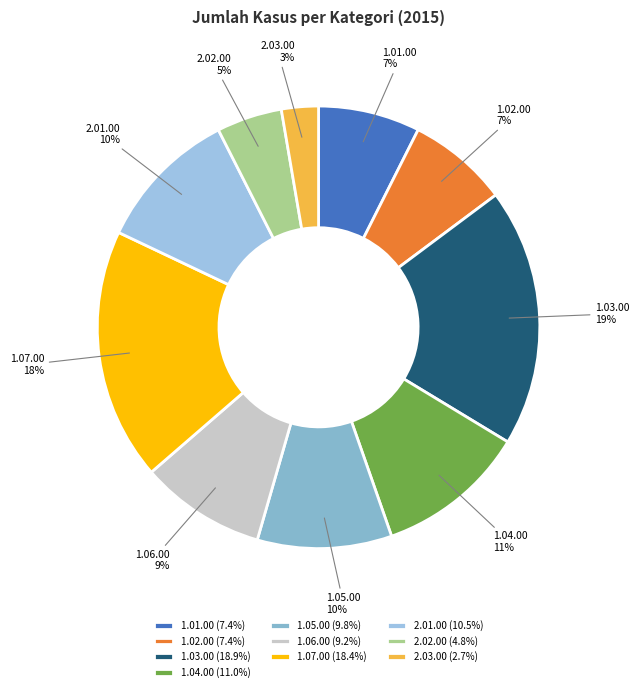

What percentage is the 2.02.00 slice, to the nearest percent?

5%